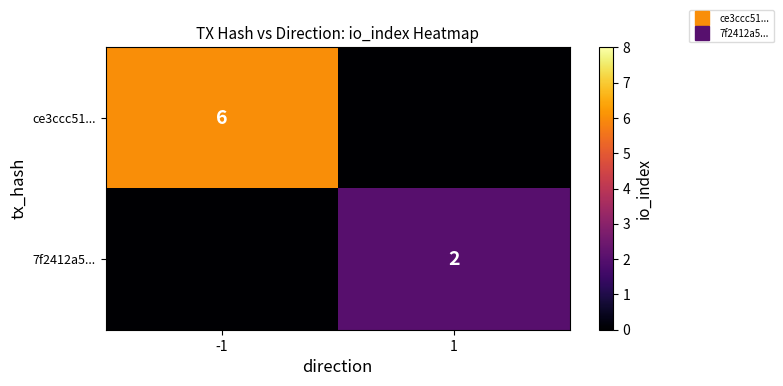

Is it true that 7f2412a5... equals 0 at -1?

True